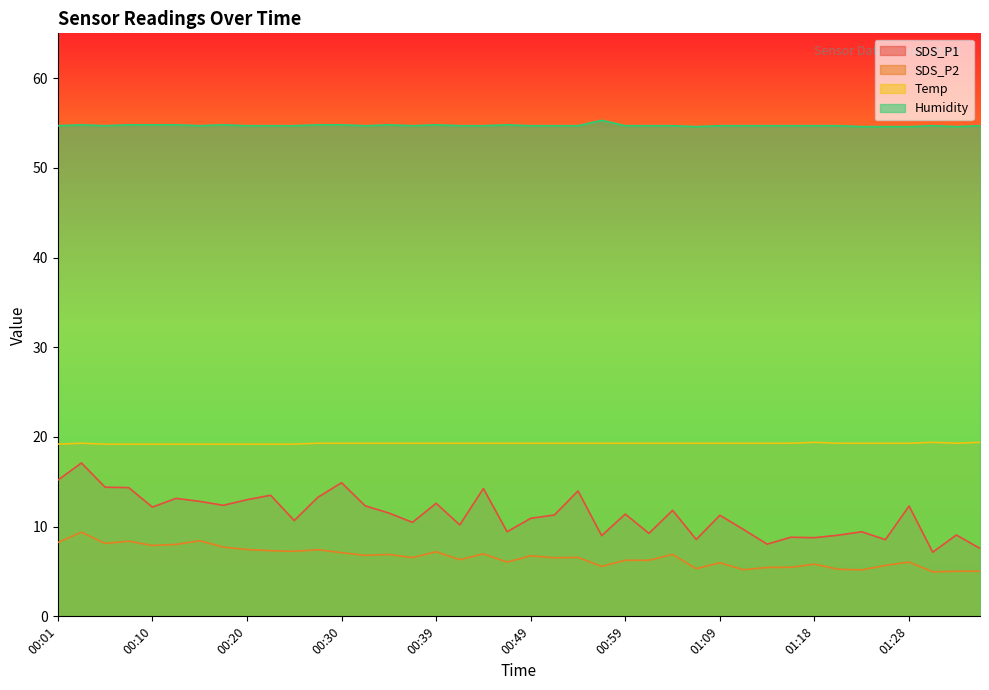

Count the number of categories in the chart.

40